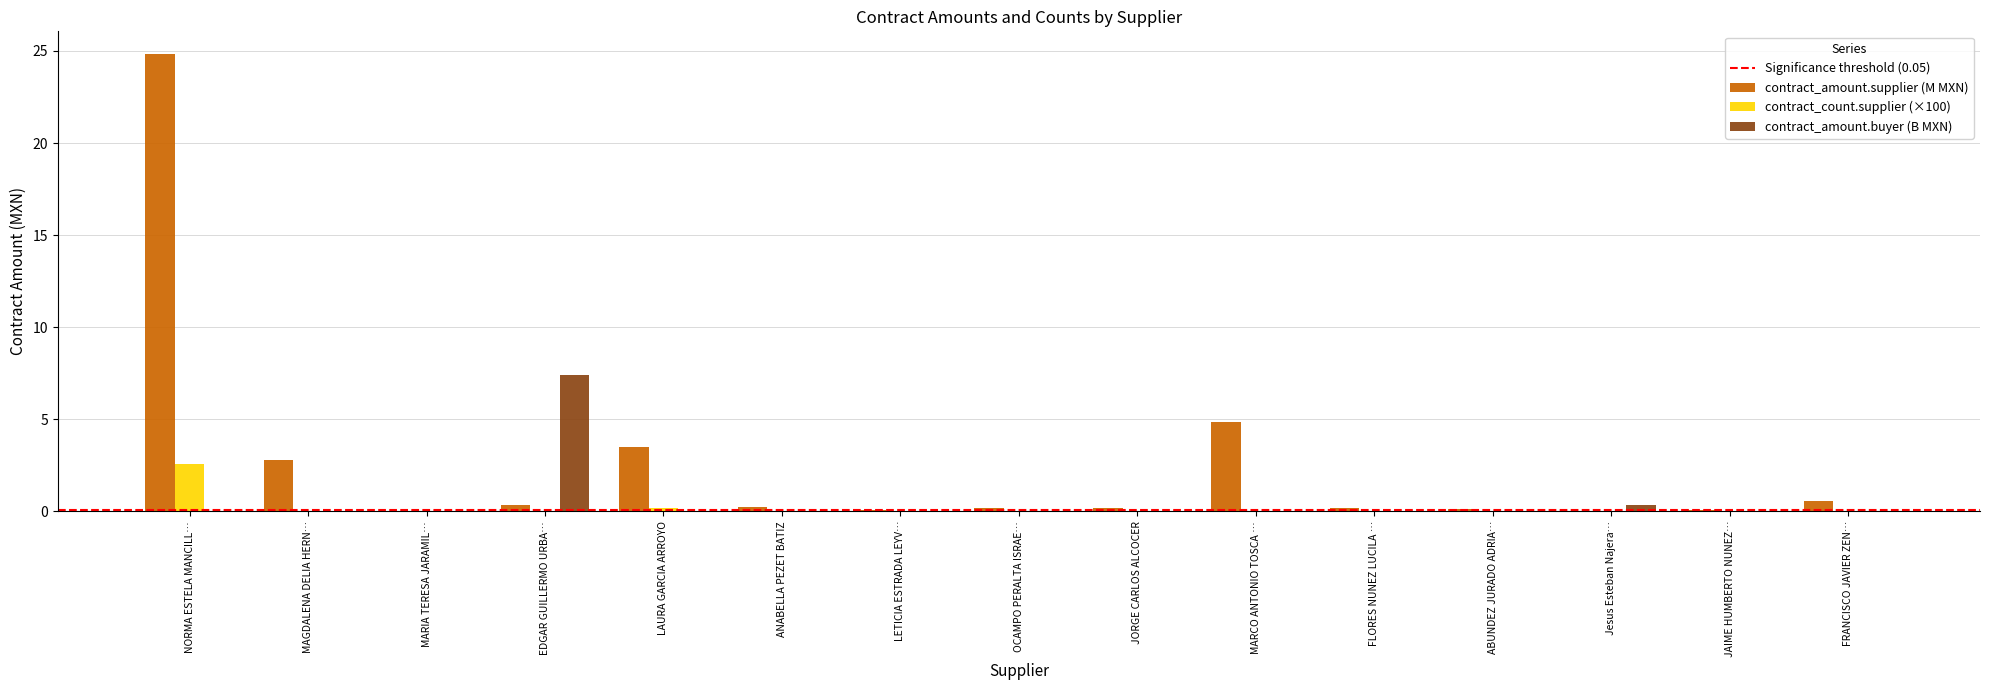

Is it true that contract_count.supplier (×100) equals 3.4 at NORMA ESTELA MANCILL…?

False